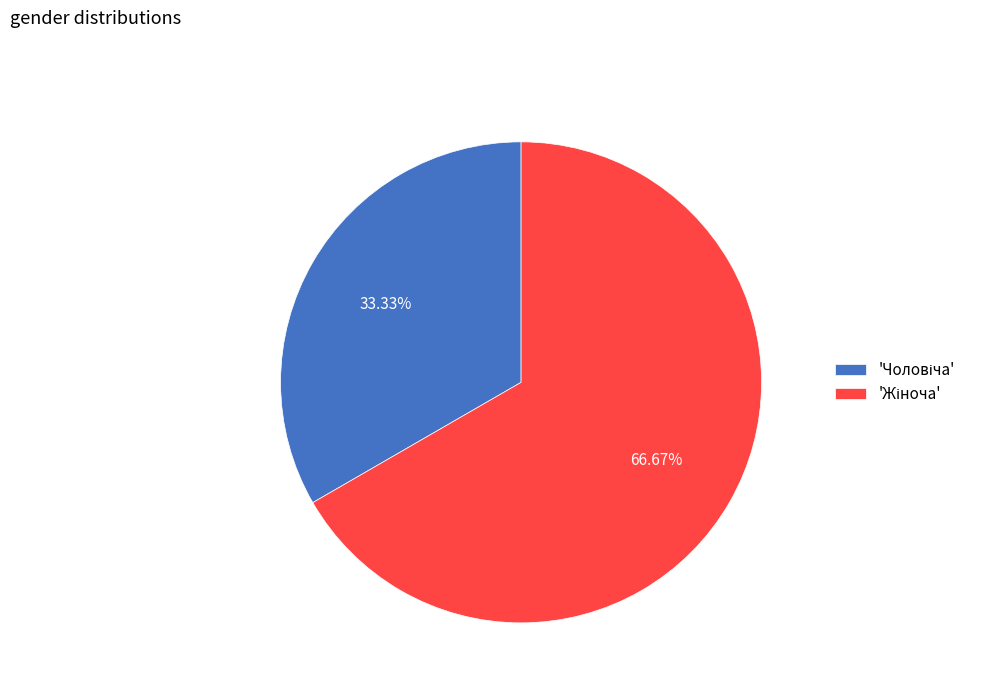

Is there a majority slice in this chart?

Yes